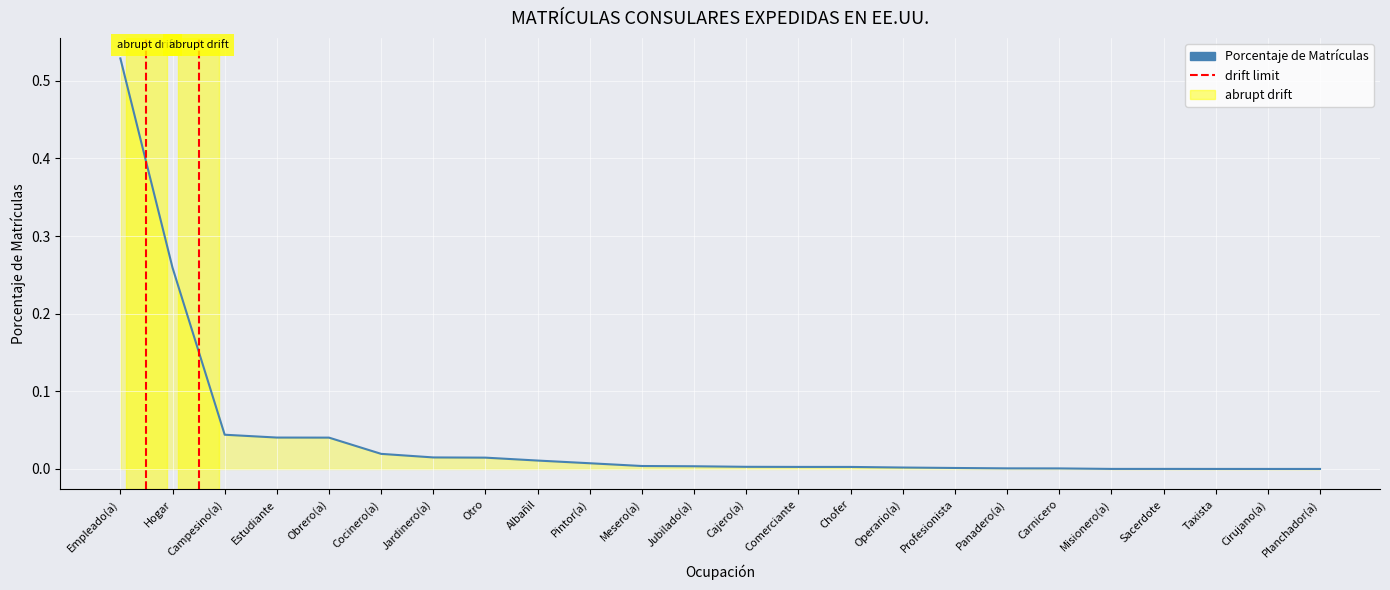

At which category does the chart reach its minimum across all series?

Cirujano(a)